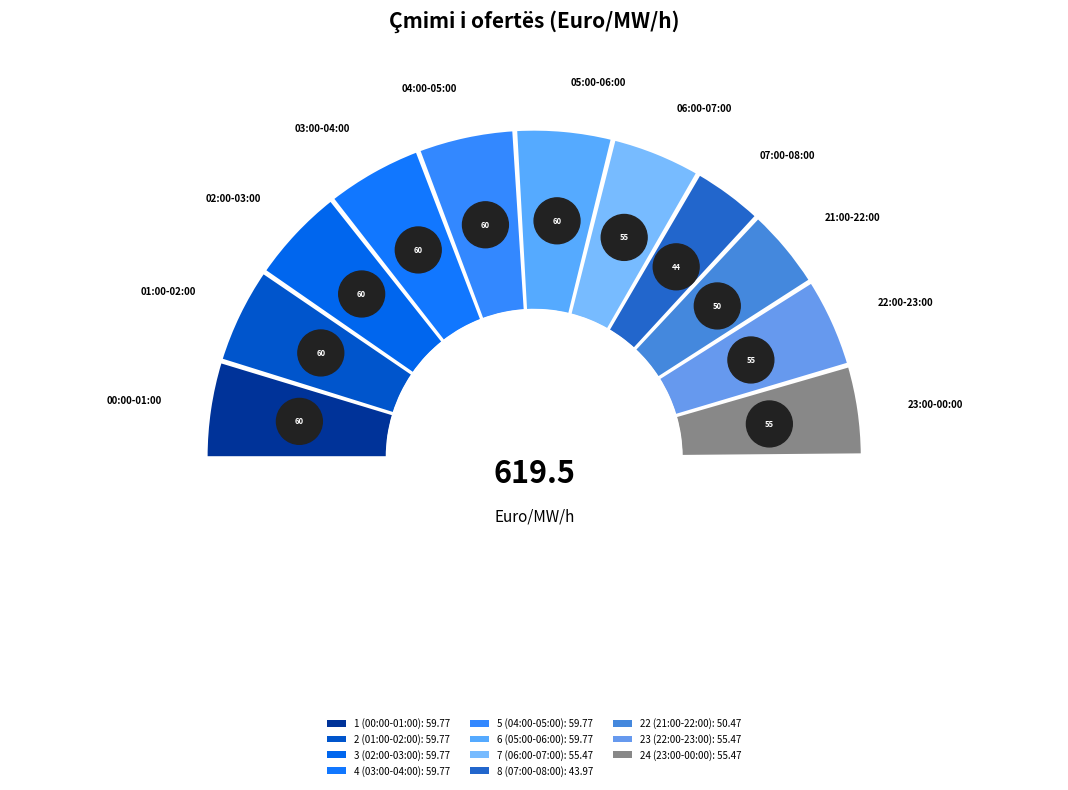

Does 3 (02:00-03:00) represent more than half of the total?

No